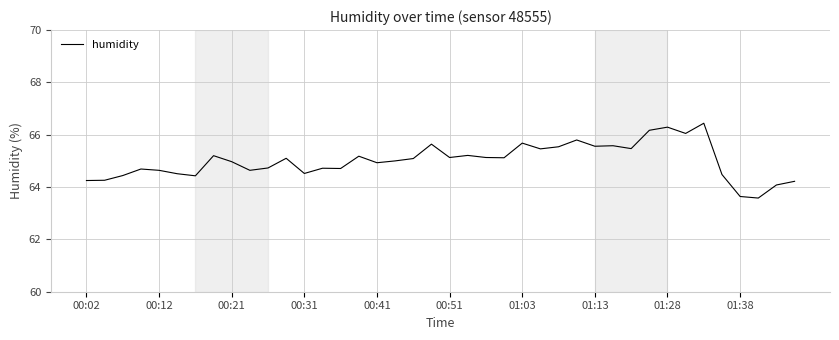

What is the difference between the maximum and minimum values?

2.9